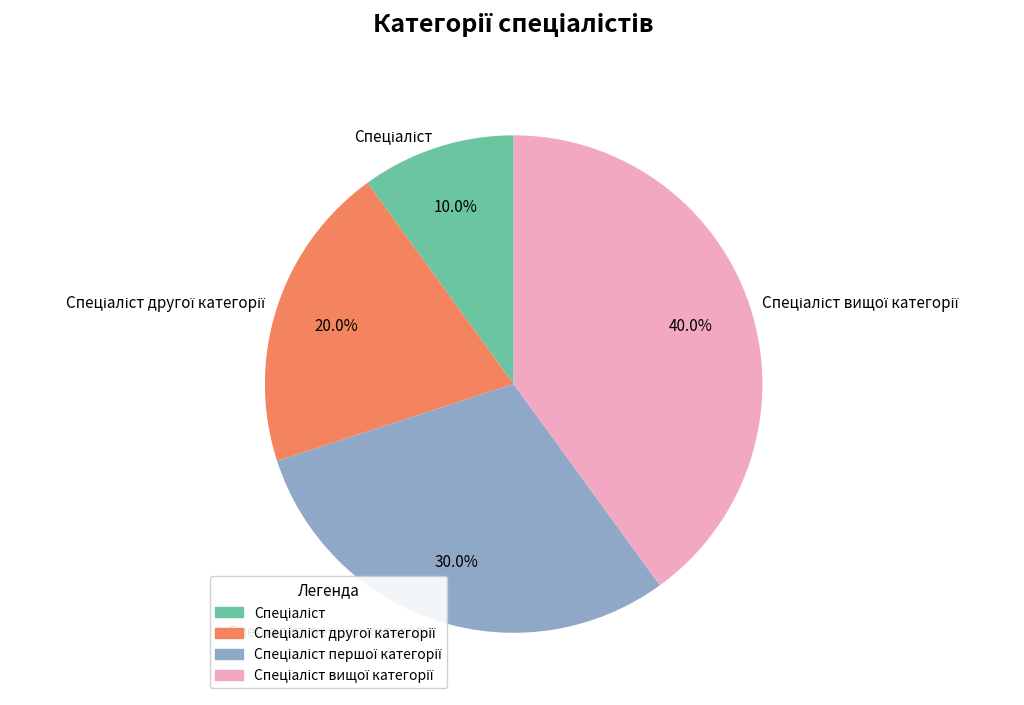

To the nearest percent, what is the difference between the largest and smallest slice percentages?

30%